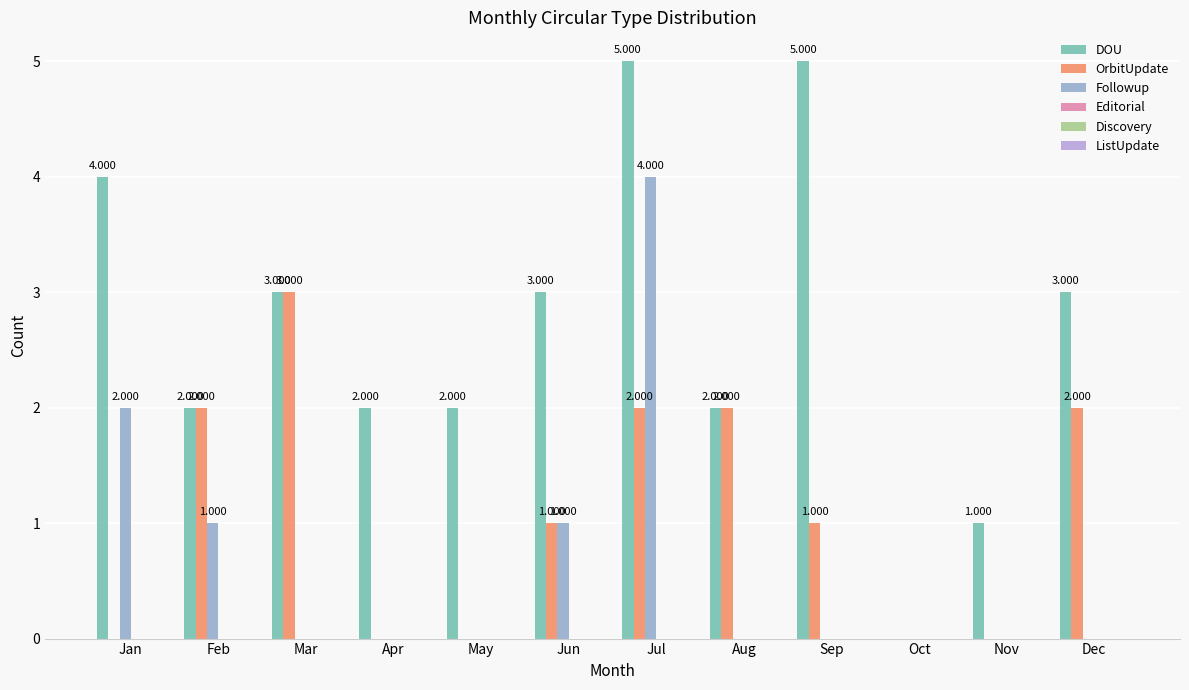

Are the bars horizontal?

No